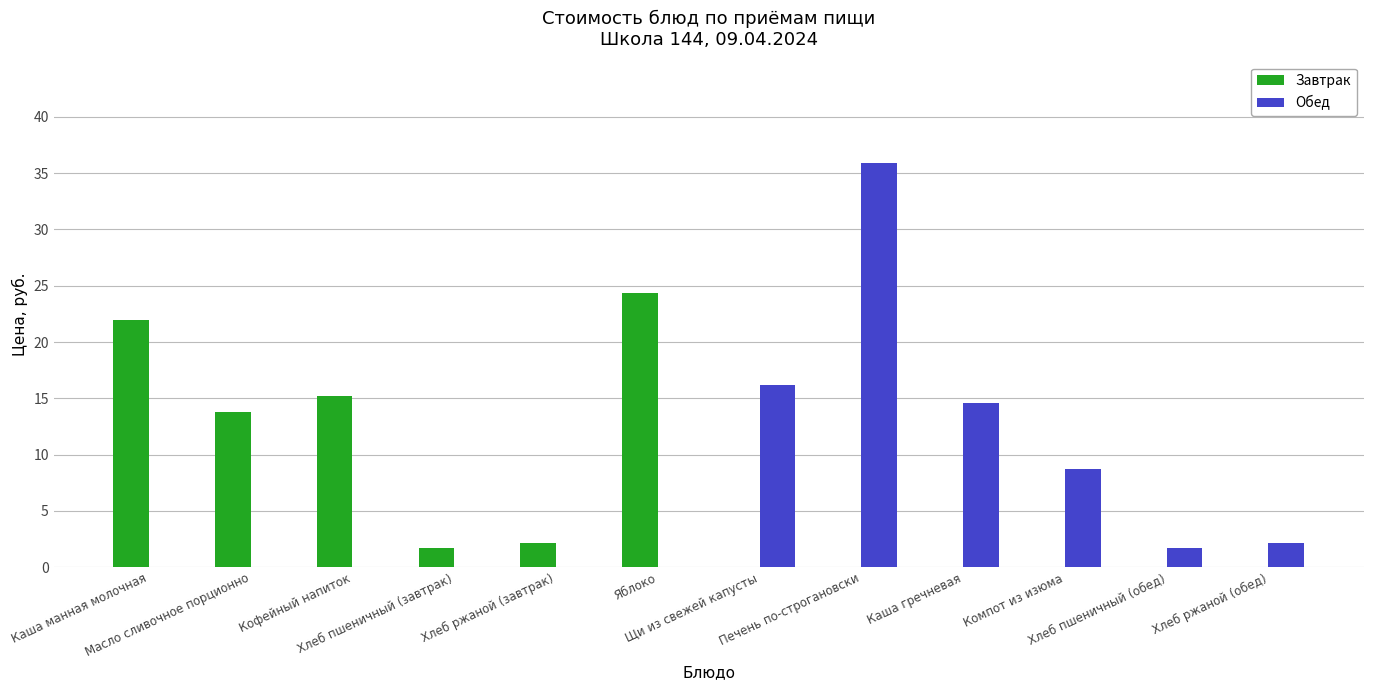

What is the maximum value for Обед?

35.9